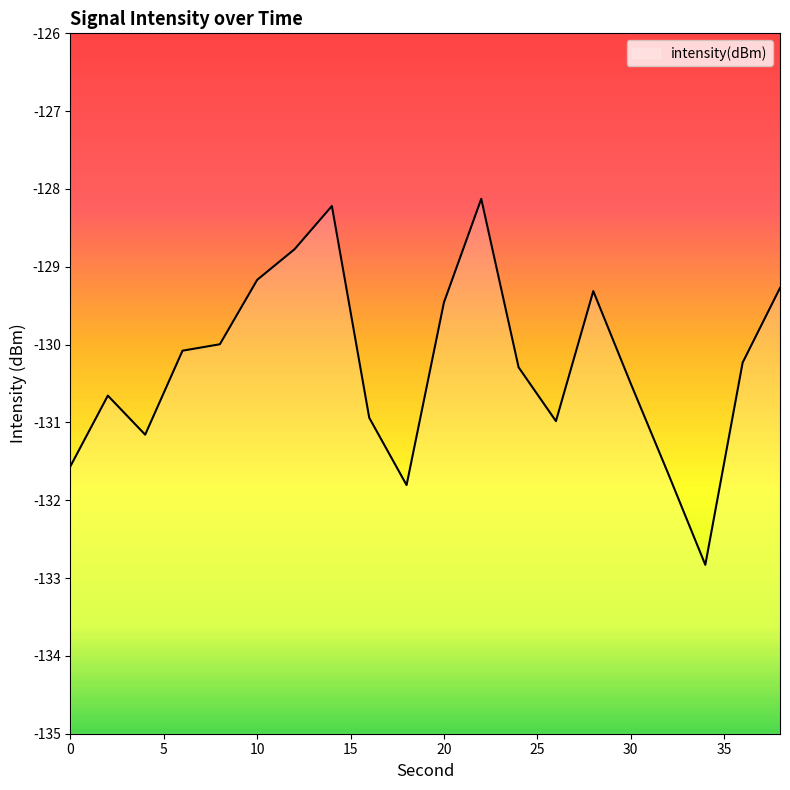

Count the number of data series in this chart.

1